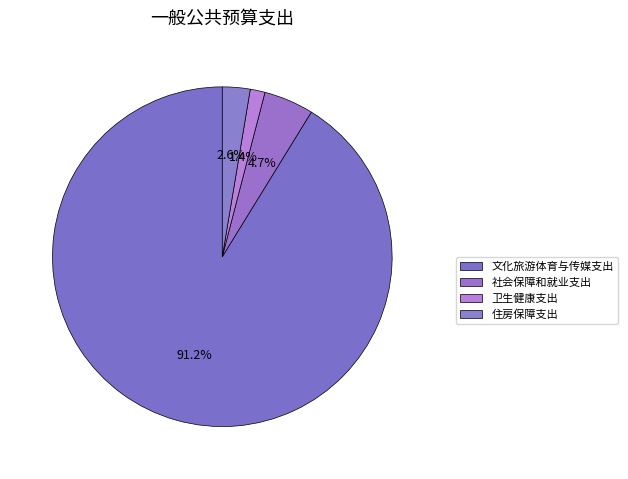

What percentage is the 卫生健康支出 slice, to the nearest percent?

1%